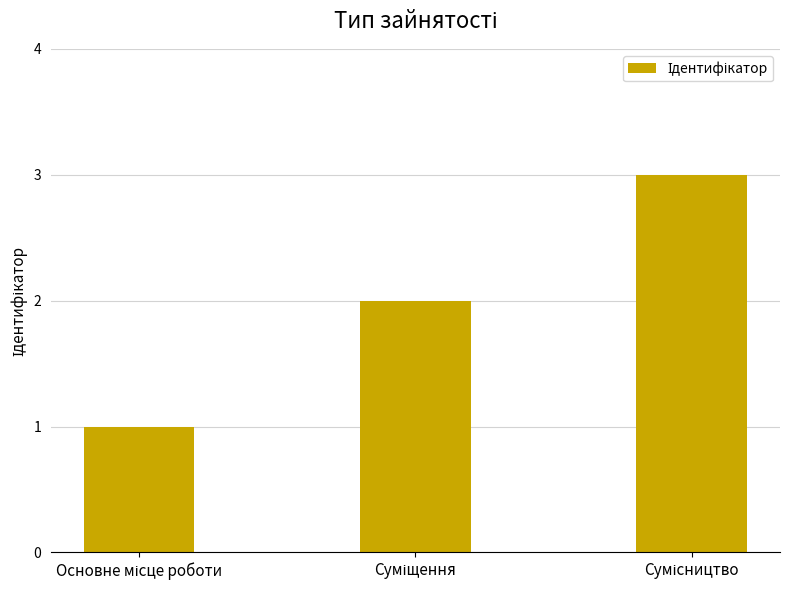

What is the greatest value displayed?

3